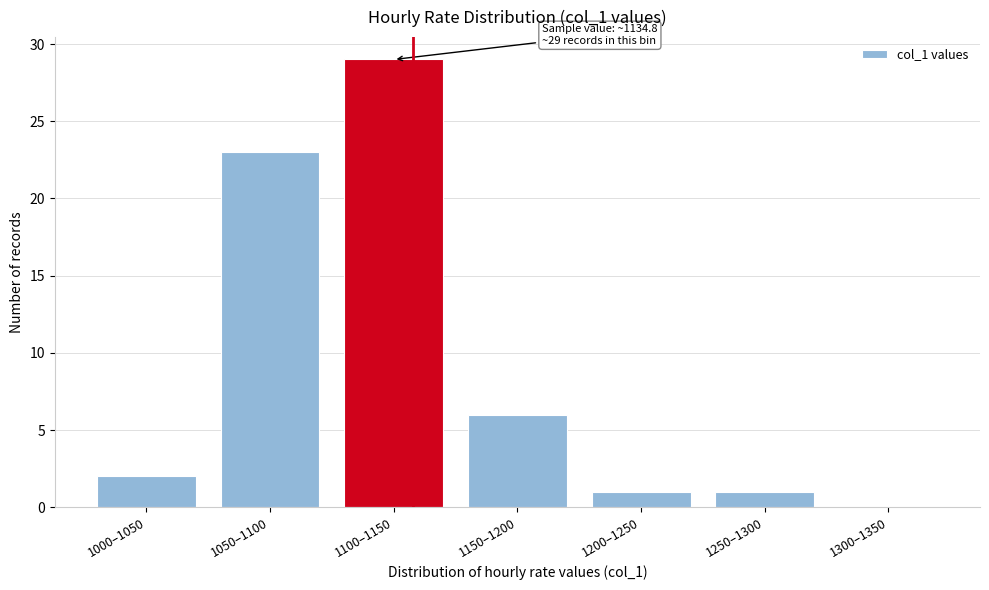

Reading right to left, transcribe all the data shown in this chart.

1300–1350=0	1250–1300=1	1200–1250=1	1150–1200=6	1100–1150=29	1050–1100=23	1000–1050=2